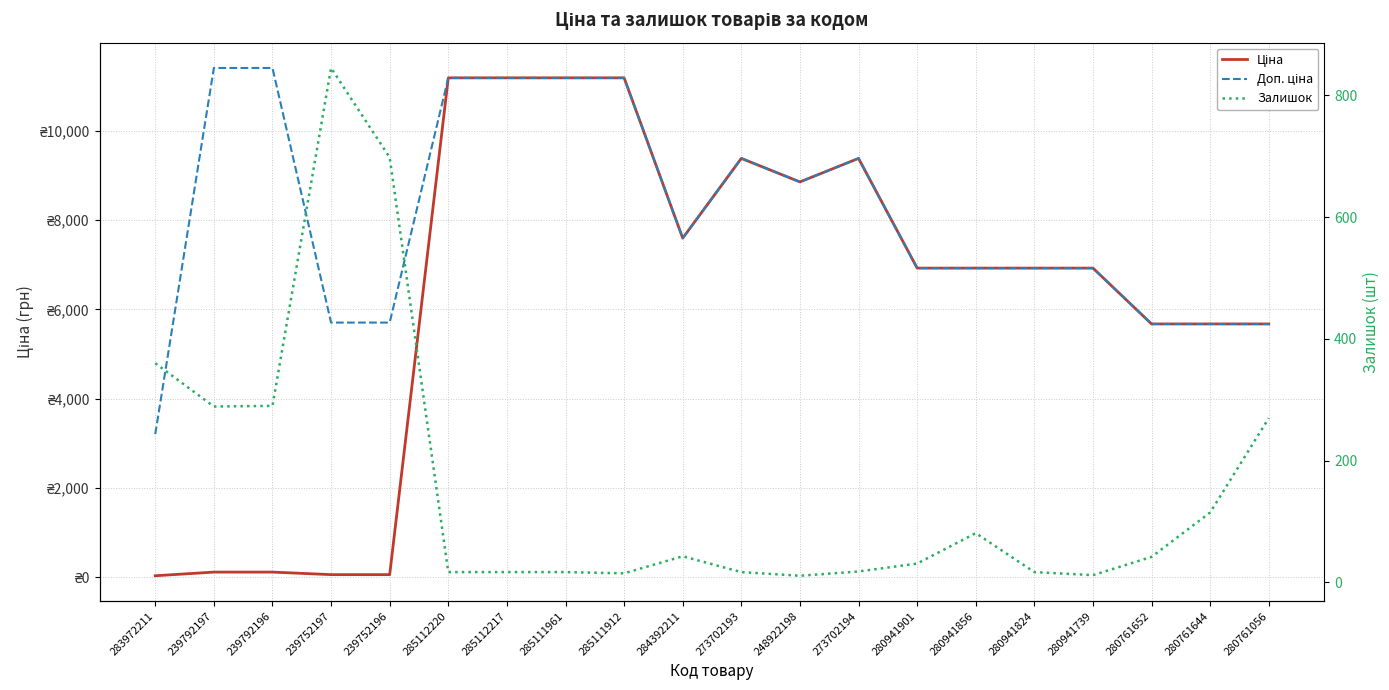

Which series has the widest spread of values?

Ціна